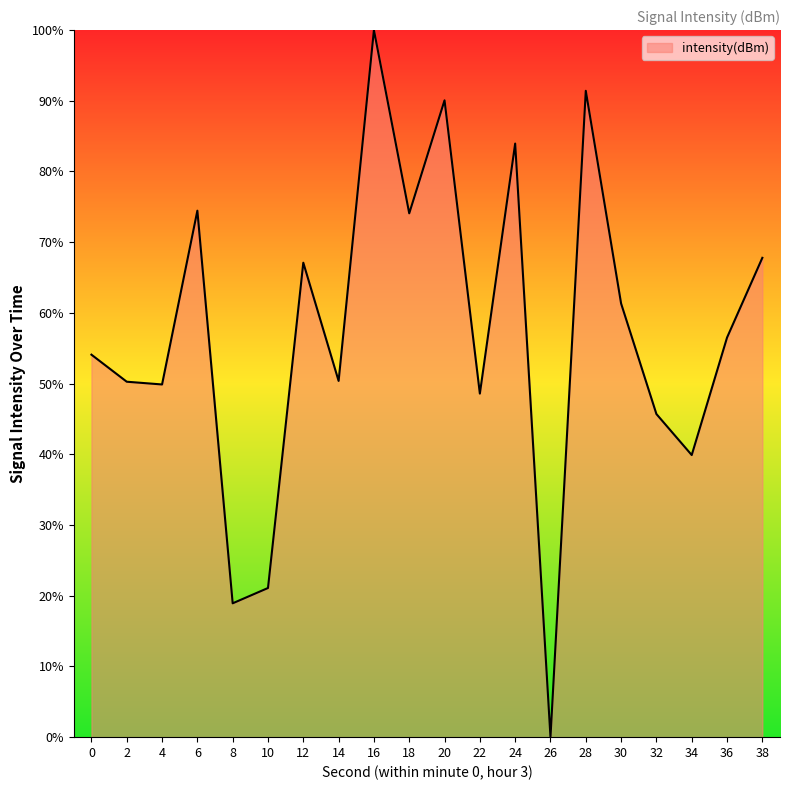

Approximately how many times larger is the value at 34 compared to 30?

0.7